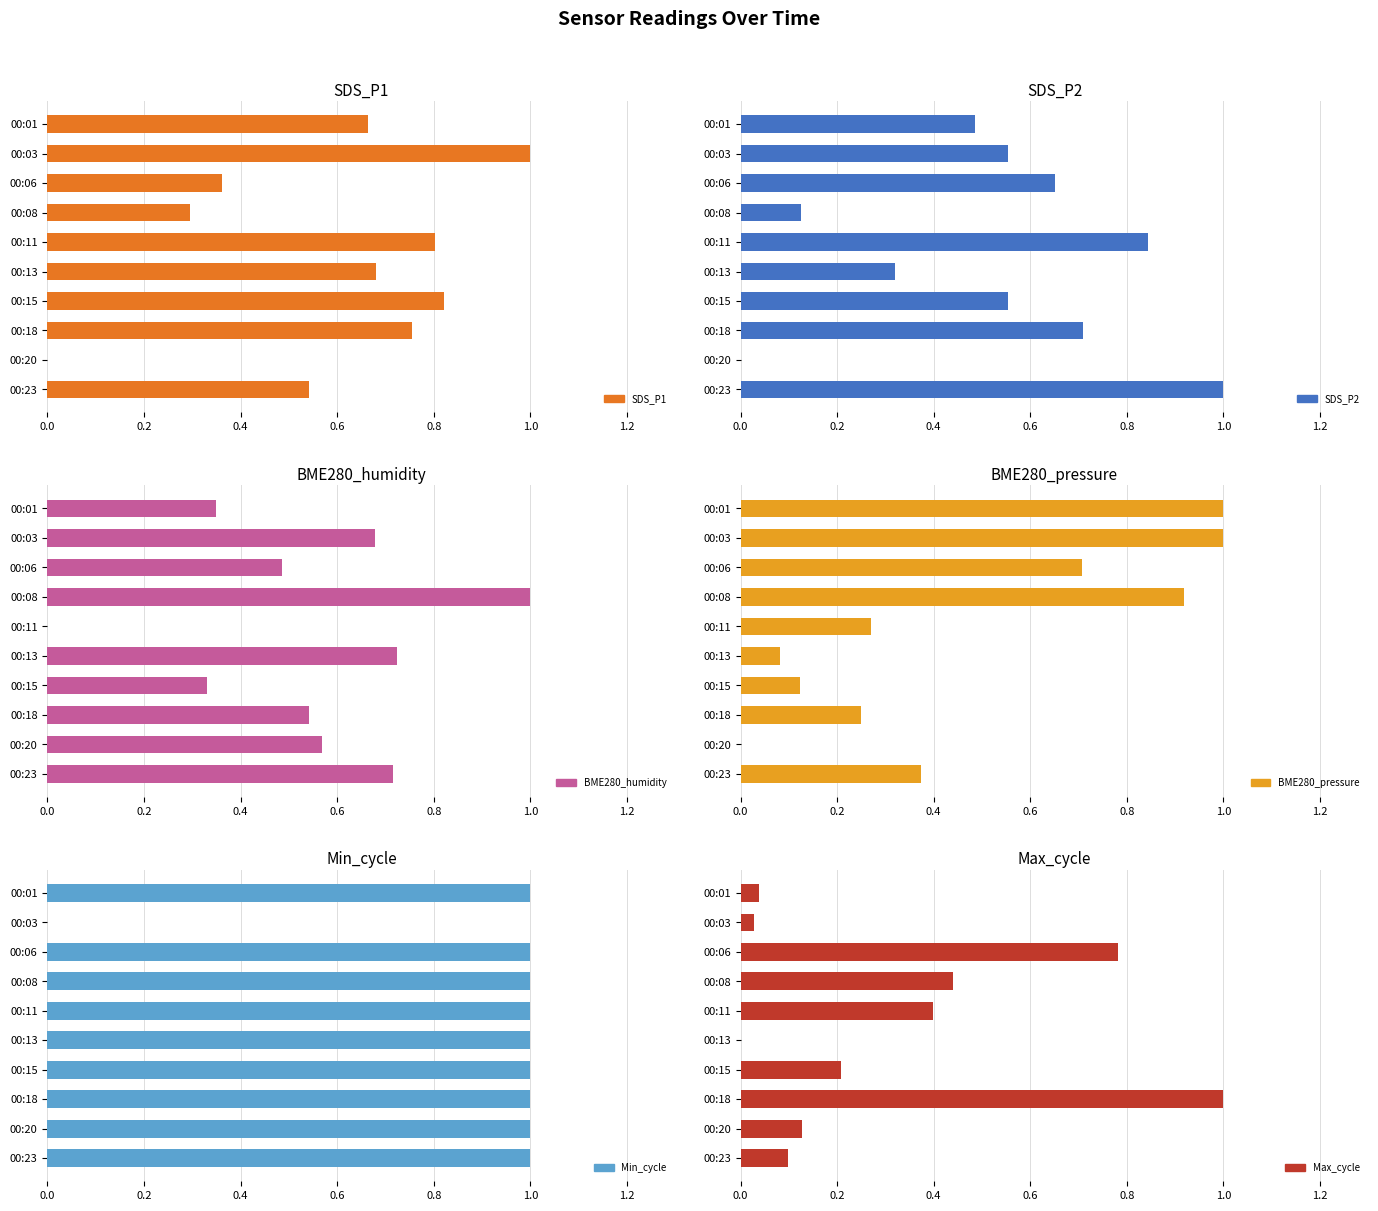

Which has a higher value, 00:18 or 00:08?

00:18